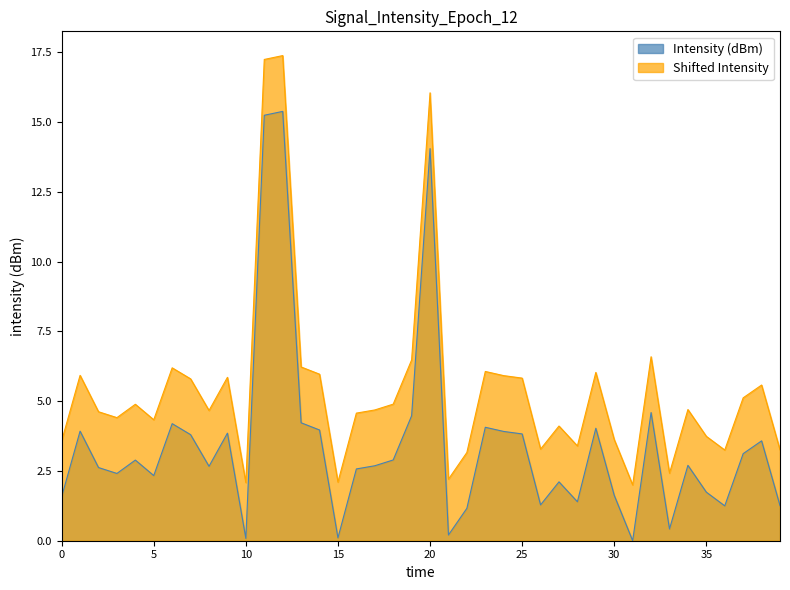

How many data points does each series have?

40